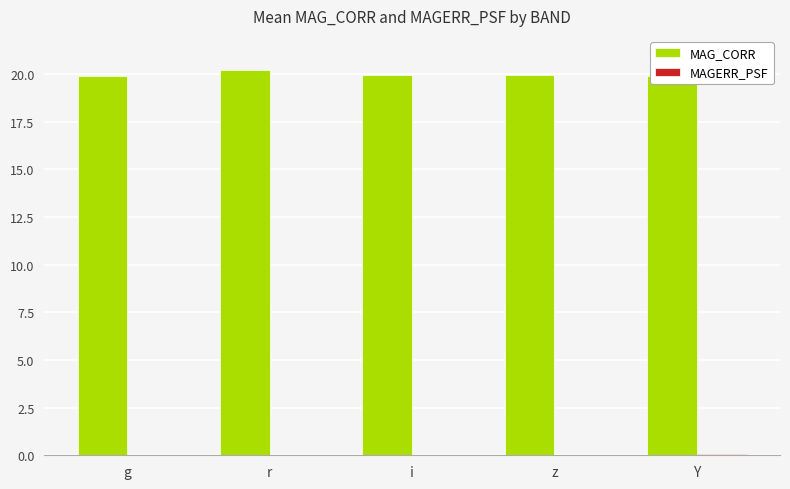

True or false: MAG_CORR has a value of 19.9 at g.

True